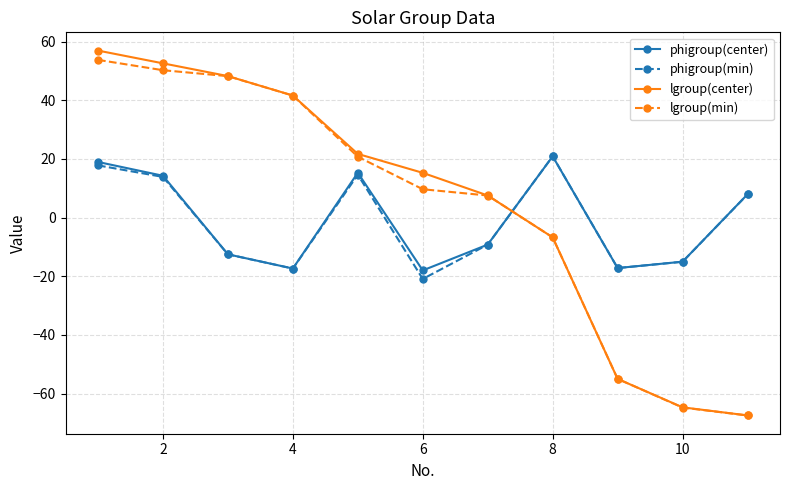

How many lines are shown in the chart?

4